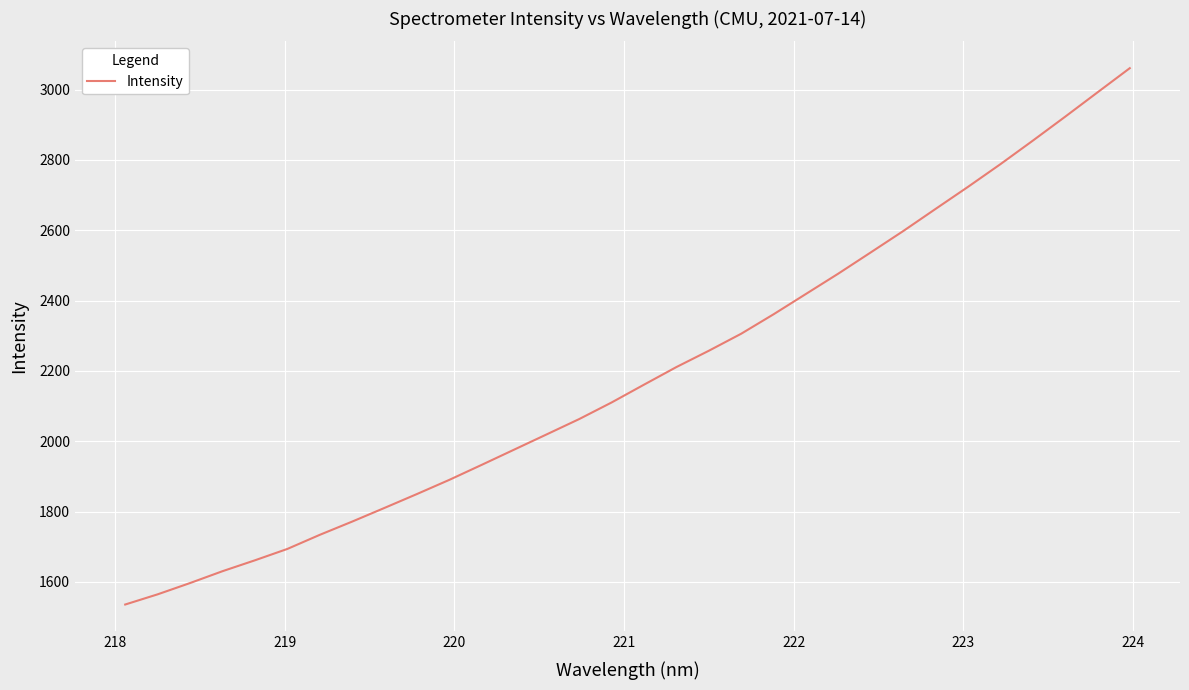

What is the maximum value shown in the chart?

3061.0